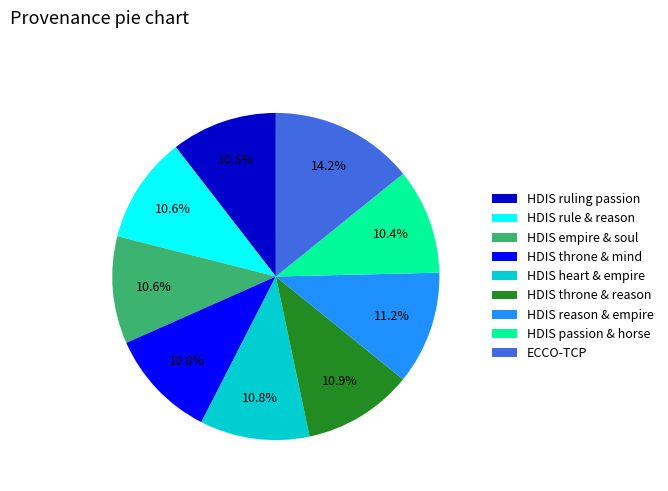

Which slice is the largest?

ECCO-TCP